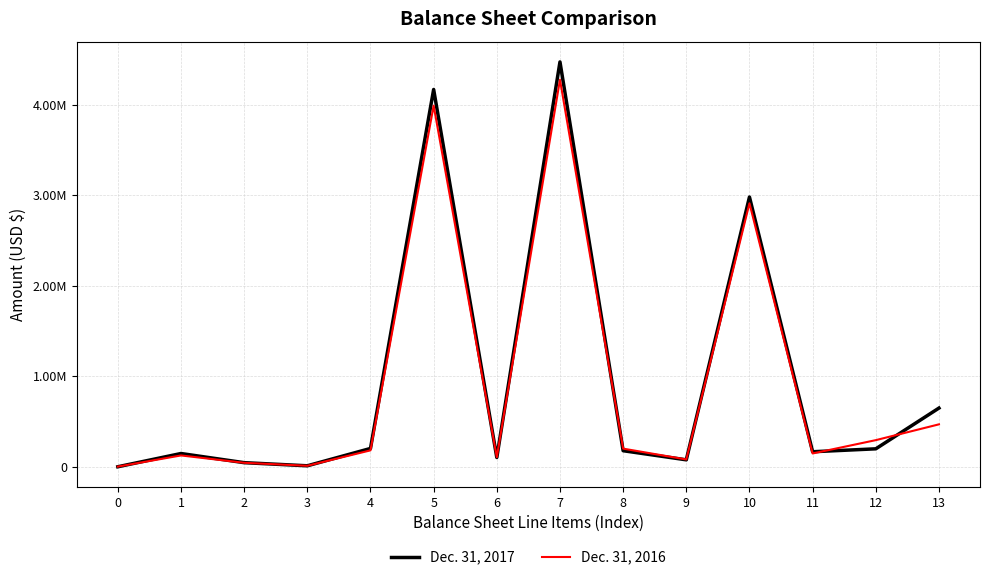

Is this an area chart (filled region under the line)?

No